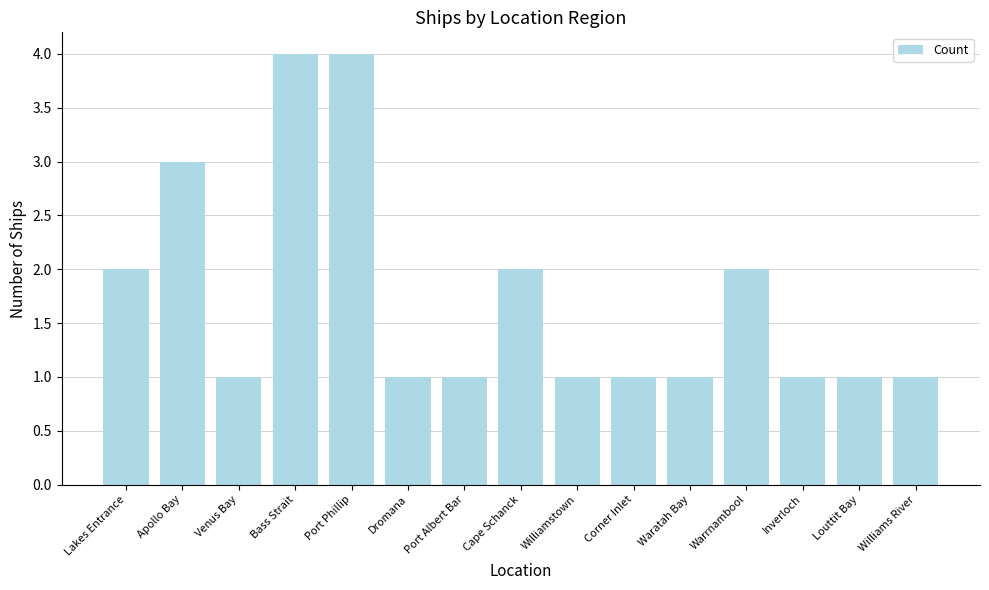

Reading left to right, what are all the values shown in this chart?

Lakes Entrance=2	Apollo Bay=3	Venus Bay=1	Bass Strait=4	Port Phillip=4	Dromana=1	Port Albert Bar=1	Cape Schanck=2	Williamstown=1	Corner Inlet=1	Waratah Bay=1	Warrnambool=2	Inverloch=1	Louttit Bay=1	Williams River=1